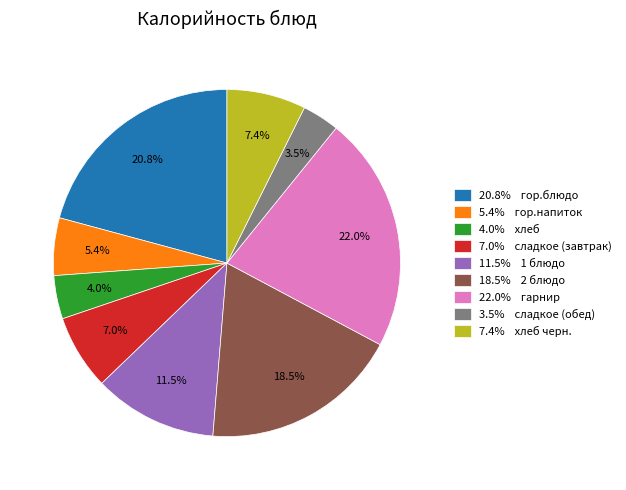

What portion of the pie excludes 18.5% 2 блюдо?

81.5%